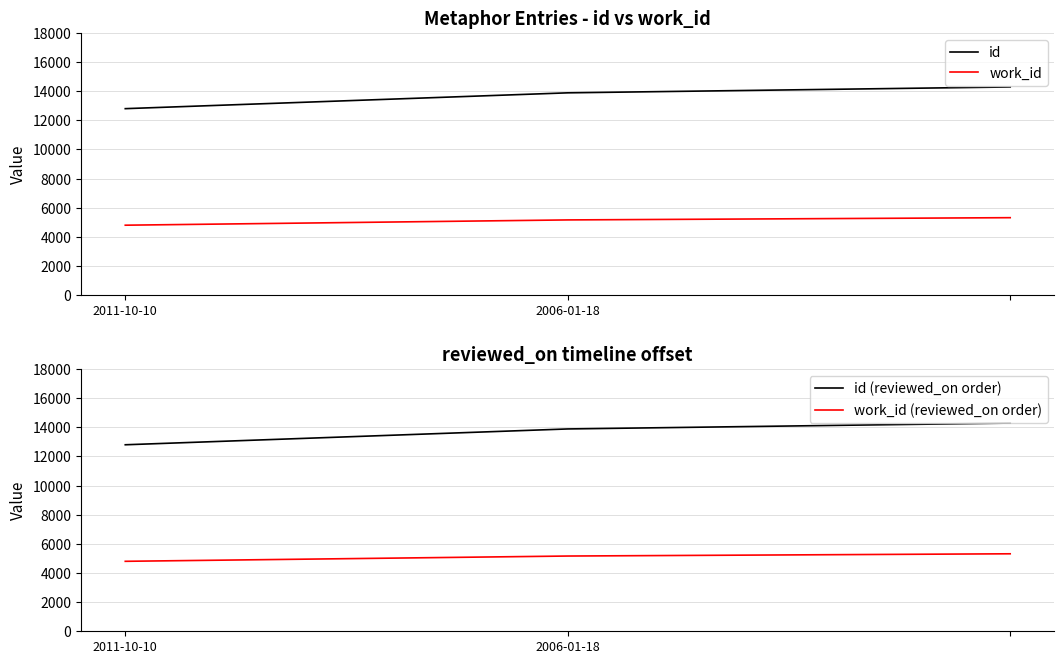

Where is work_id nearest to the value 5060?

2006-01-18